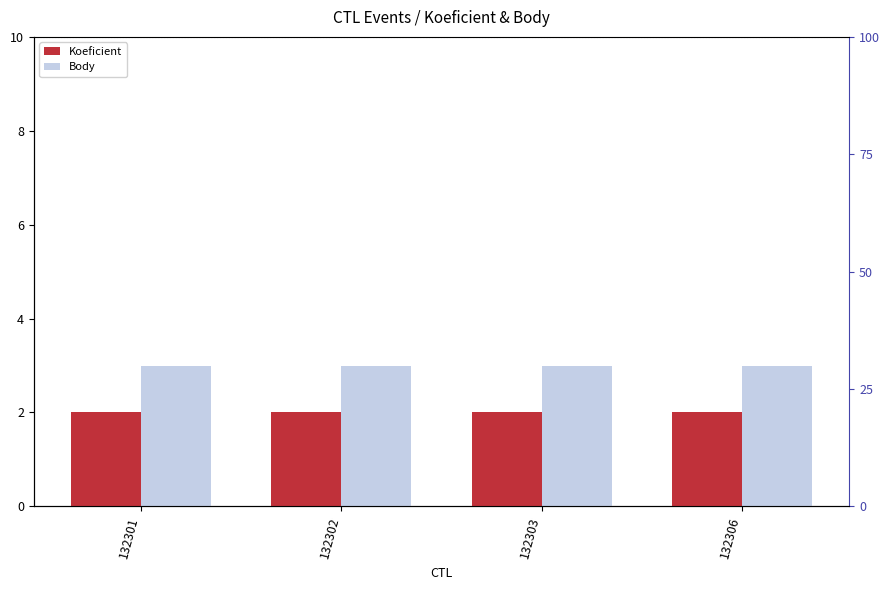

Which series has the largest total across all categories?

Body